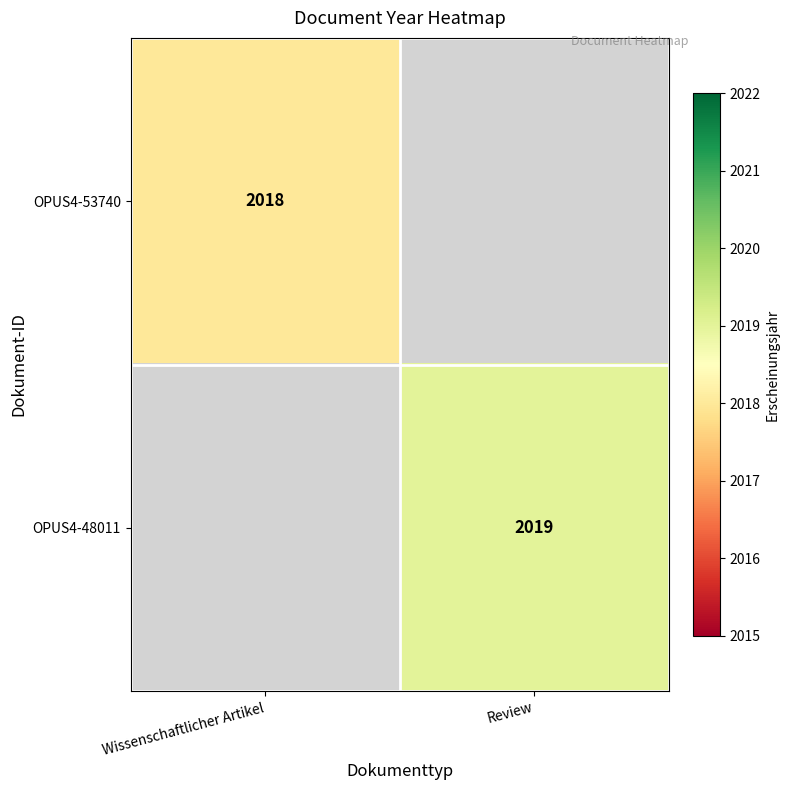

True or false: OPUS4-53740 has a value of 2018 at Wissenschaftlicher Artikel.

True